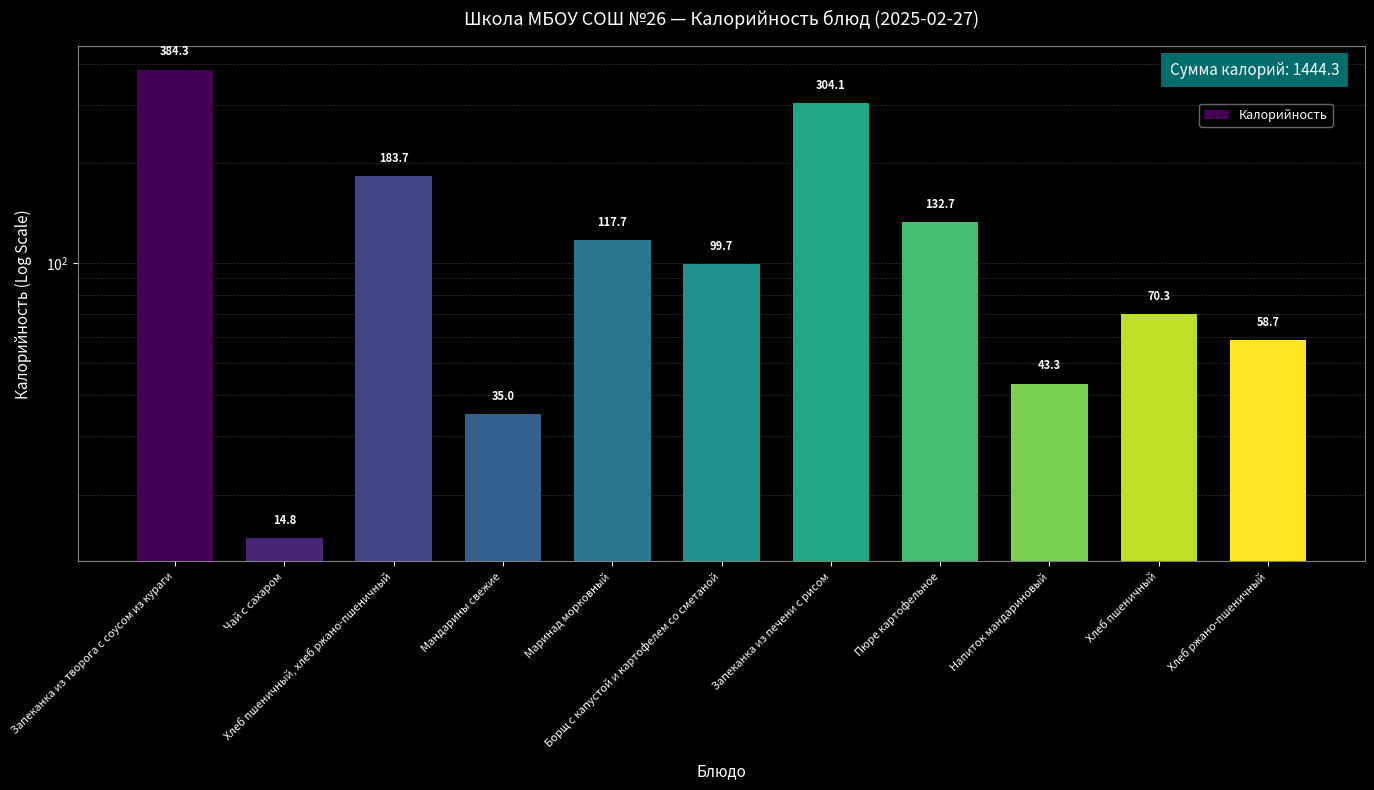

At which category does the chart reach its minimum across all series?

Чай с сахаром